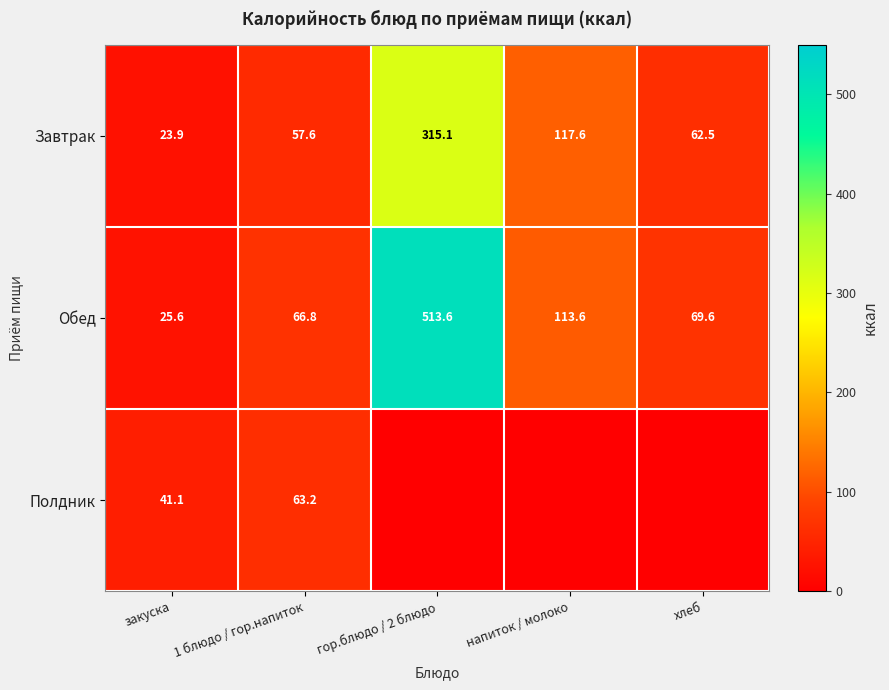

What is the spread (max minus min) of values at закуска?

17.2